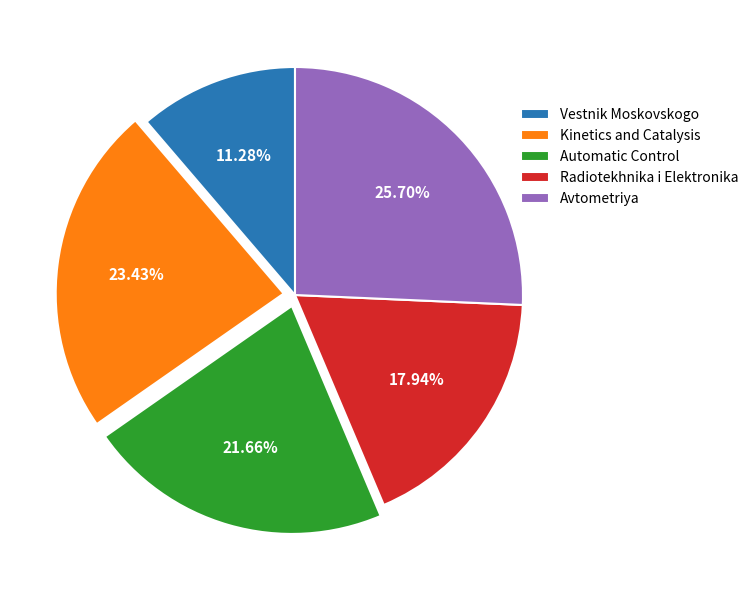

Combined, do Kinetics and Catalysis and Vestnik Moskovskogo account for over 50%?

No